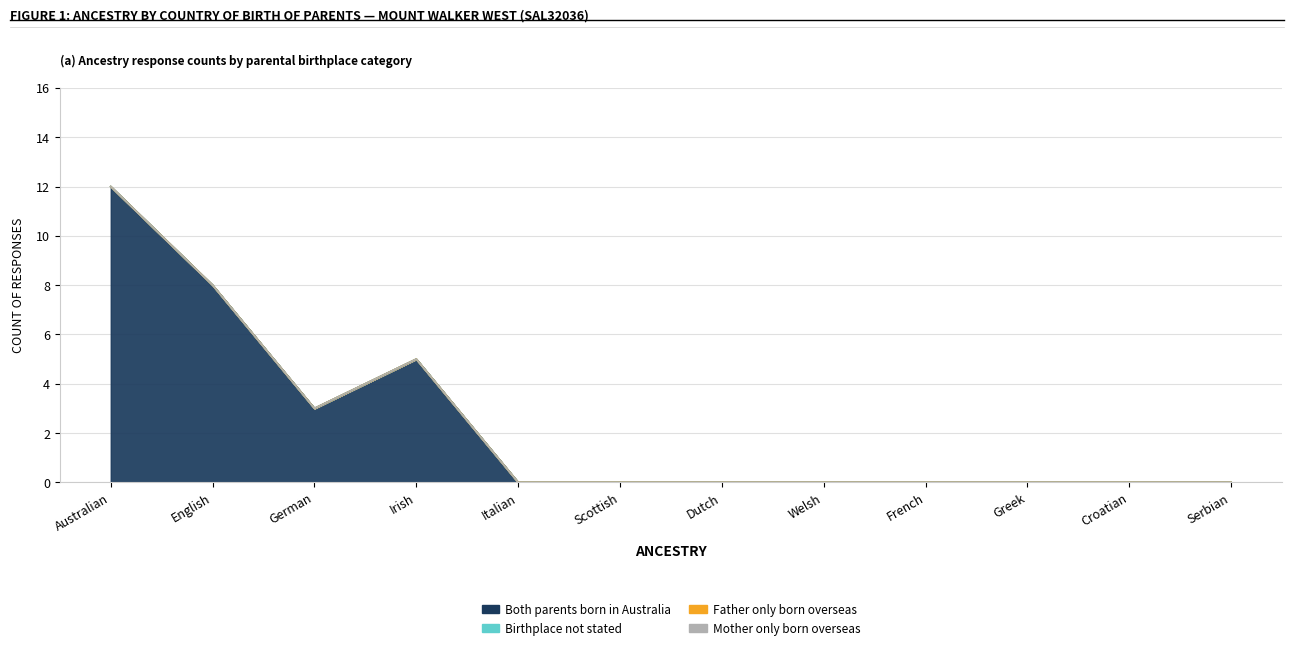

Reading right to left, list all the values displayed in this chart.

Both parents born in Australia: Serbian=0	Croatian=0	Greek=0	French=0	Welsh=0	Dutch=0	Scottish=0	Italian=0	Irish=5	German=3	English=8	Australian=12
Birthplace not stated: Serbian=0	Croatian=0	Greek=0	French=0	Welsh=0	Dutch=0	Scottish=0	Italian=0	Irish=0	German=0	English=0	Australian=0
Father only born overseas: Serbian=0	Croatian=0	Greek=0	French=0	Welsh=0	Dutch=0	Scottish=0	Italian=0	Irish=0	German=0	English=0	Australian=0
Mother only born overseas: Serbian=0	Croatian=0	Greek=0	French=0	Welsh=0	Dutch=0	Scottish=0	Italian=0	Irish=0	German=0	English=0	Australian=0